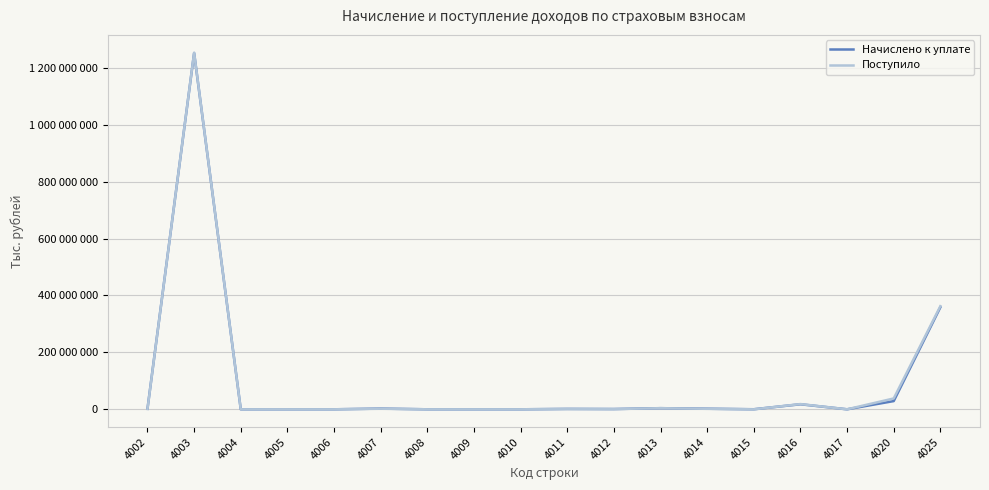

List the labels in order of Поступило value, smallest first.

4015, 4006, 4009, 4005, 4010, 4017, 4008, 4004, 4012, 4002, 4011, 4014, 4007, 4013, 4016, 4020, 4025, 4003